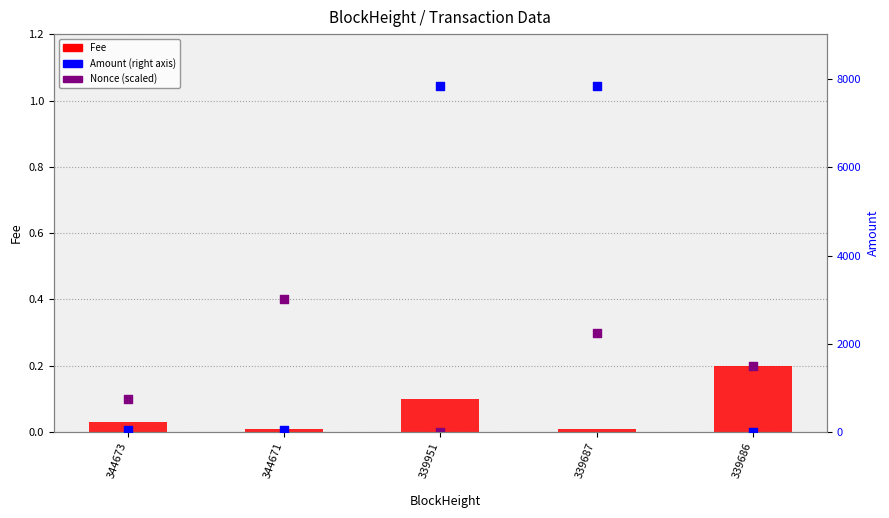

What is the total value across all series at 344673?

53.5